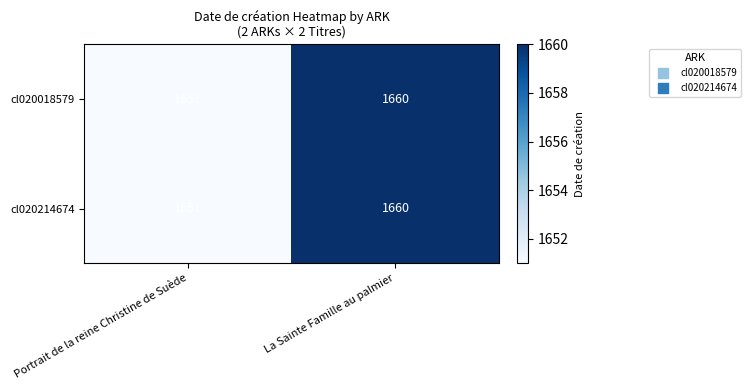

What is the highest value of the cl020214674 series?

1660